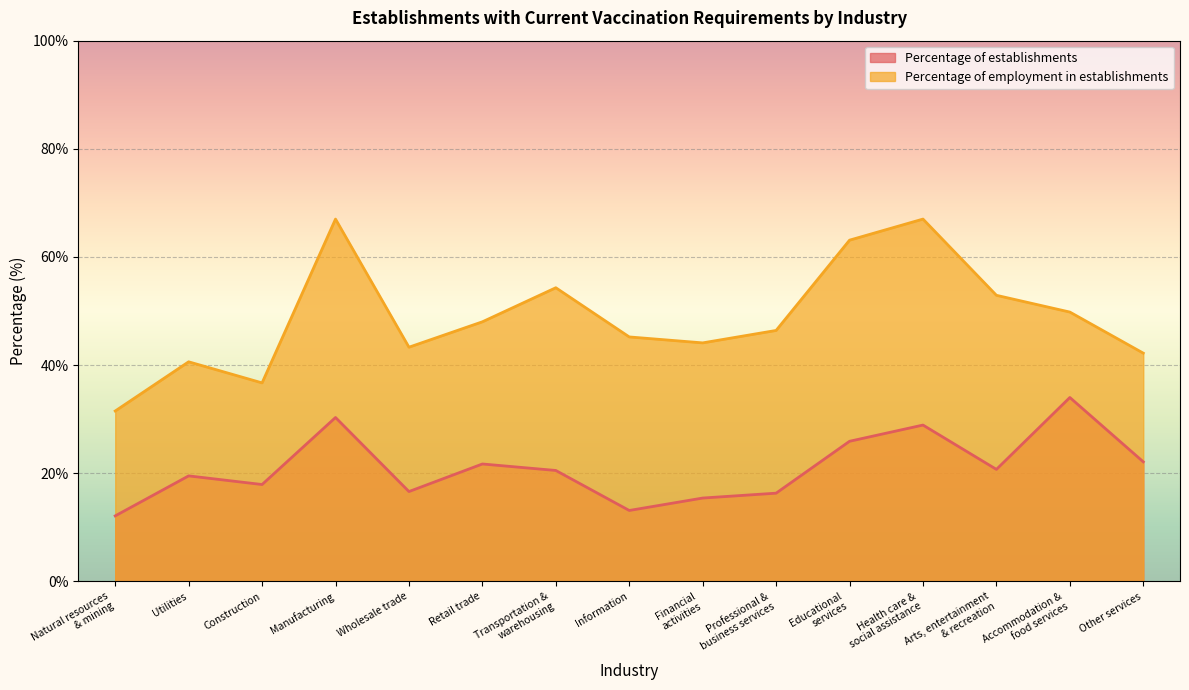

The value of Percentage of establishments at Accommodation &
food services is 50.6. True or false?

False